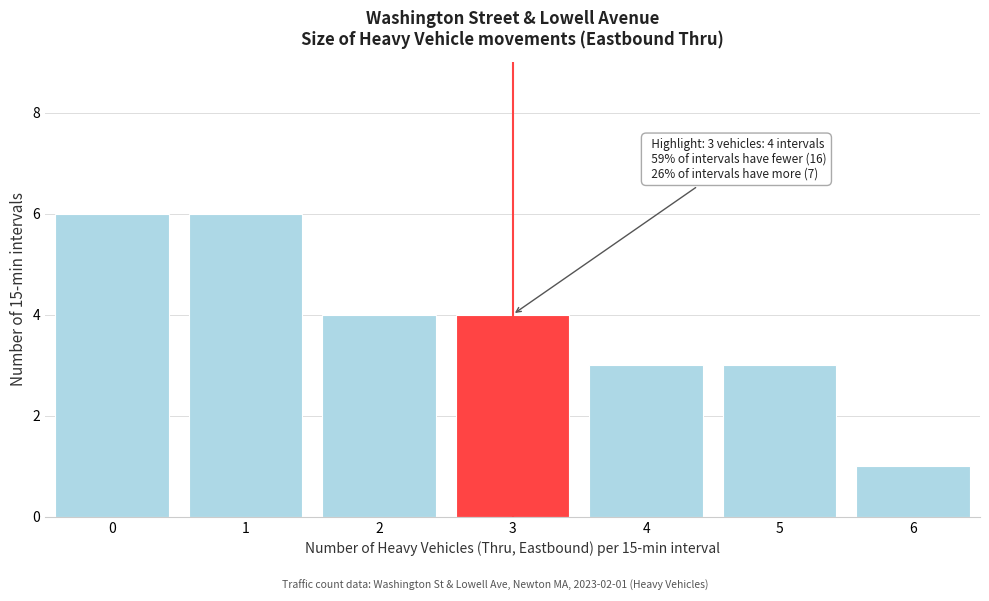

Reading right to left, transcribe all the data shown in this chart.

6=1	5=3	4=3	3=4	2=4	1=6	0=6